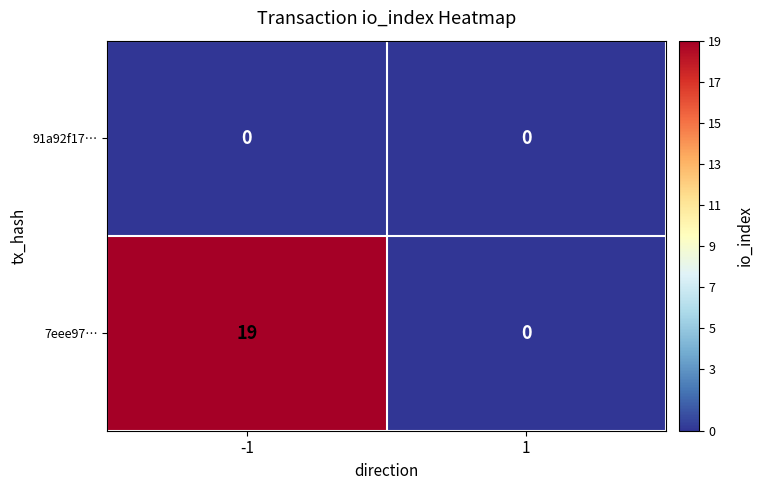

Is it true that 7eee97… equals 0 at 1?

True